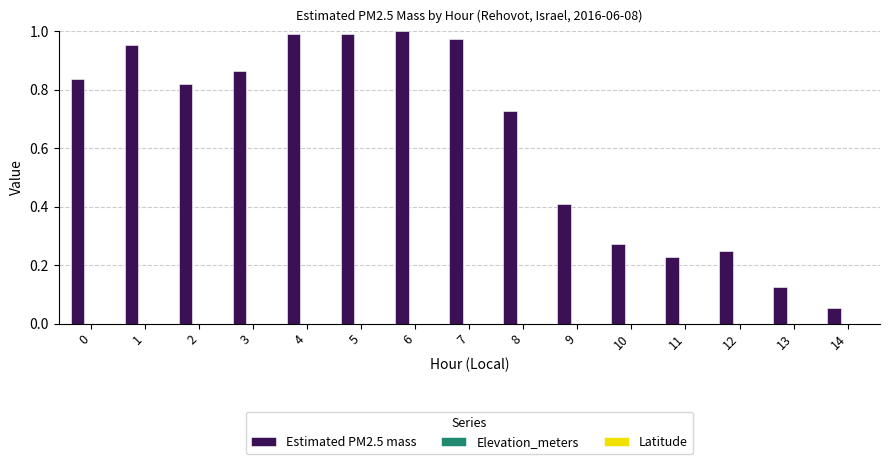

At which label is the value closest to 0?

14